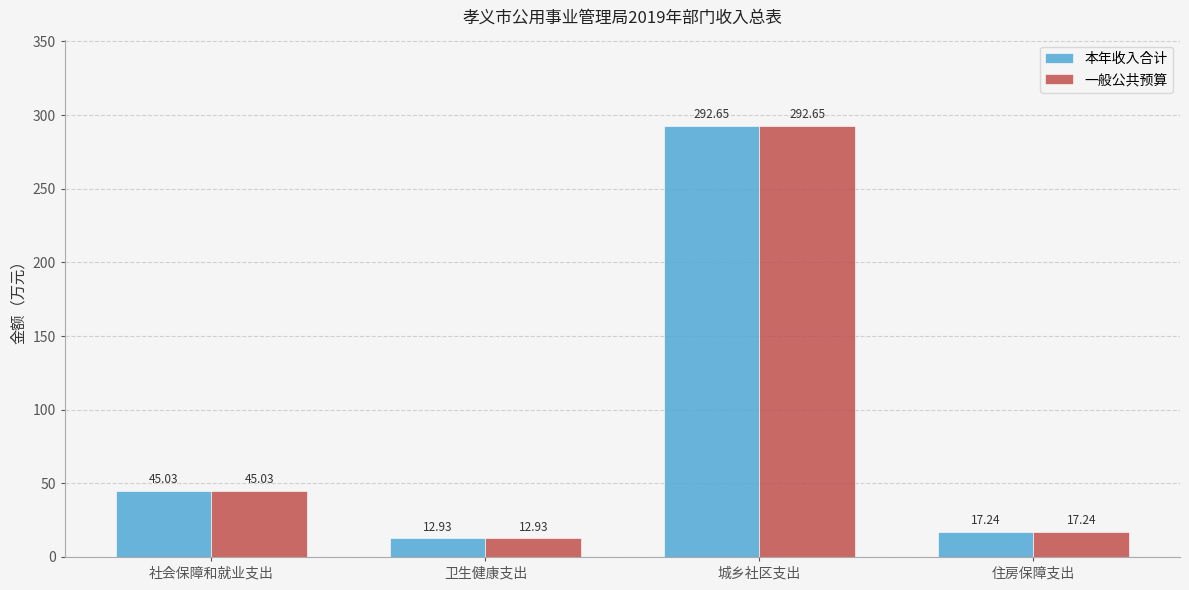

Rank the categories by 本年收入合计 value from lowest to highest.

卫生健康支出, 住房保障支出, 社会保障和就业支出, 城乡社区支出